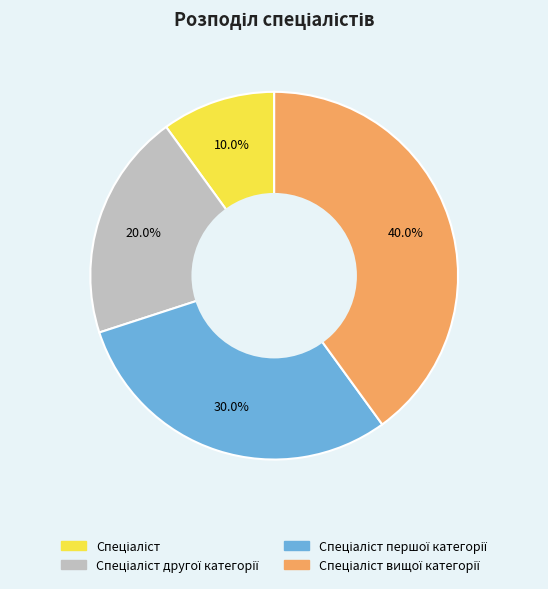

Is there a majority slice in this chart?

No